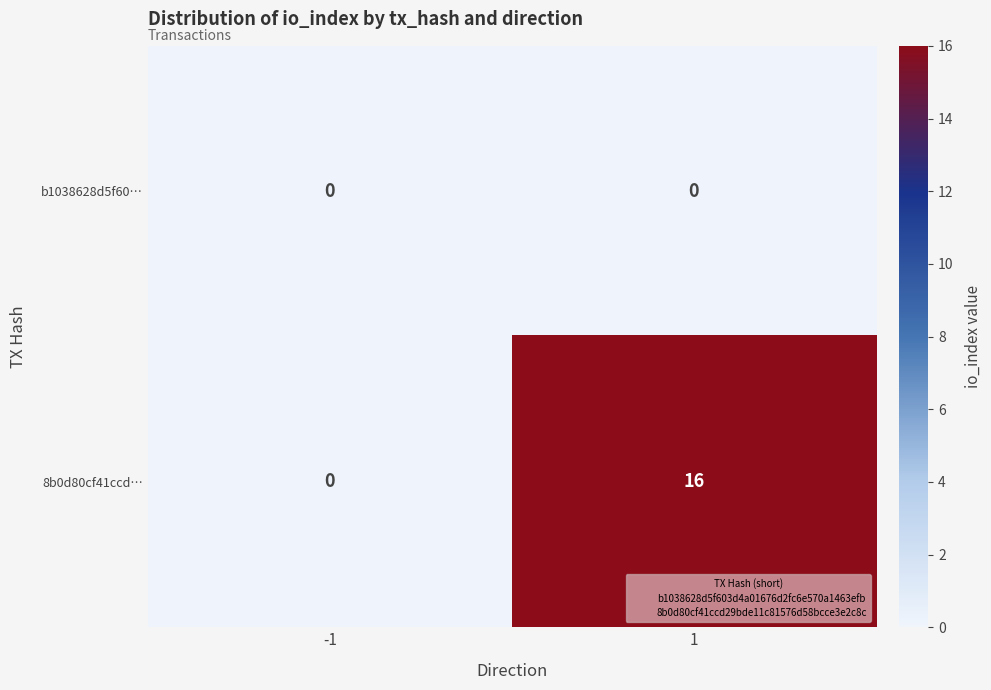

Which series has the widest spread of values?

8b0d80cf41ccd…